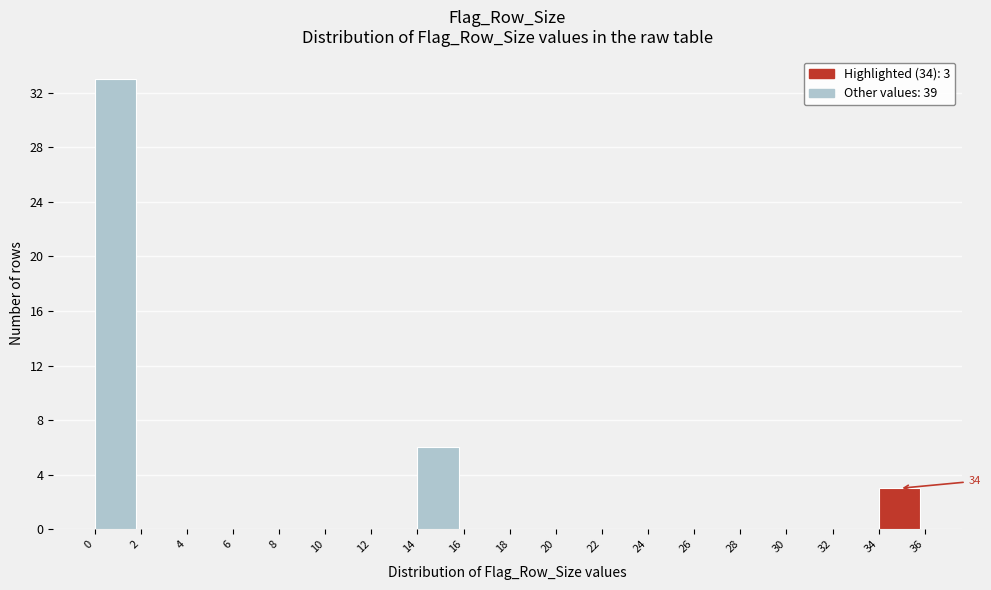

Which range on the x-axis has the tallest bar?

0 to 2